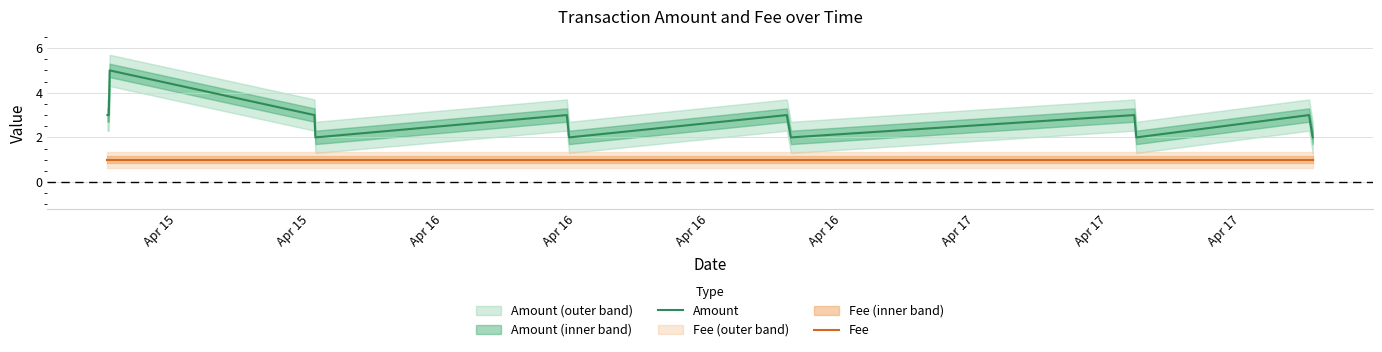

What is the maximum value shown in the chart?

5